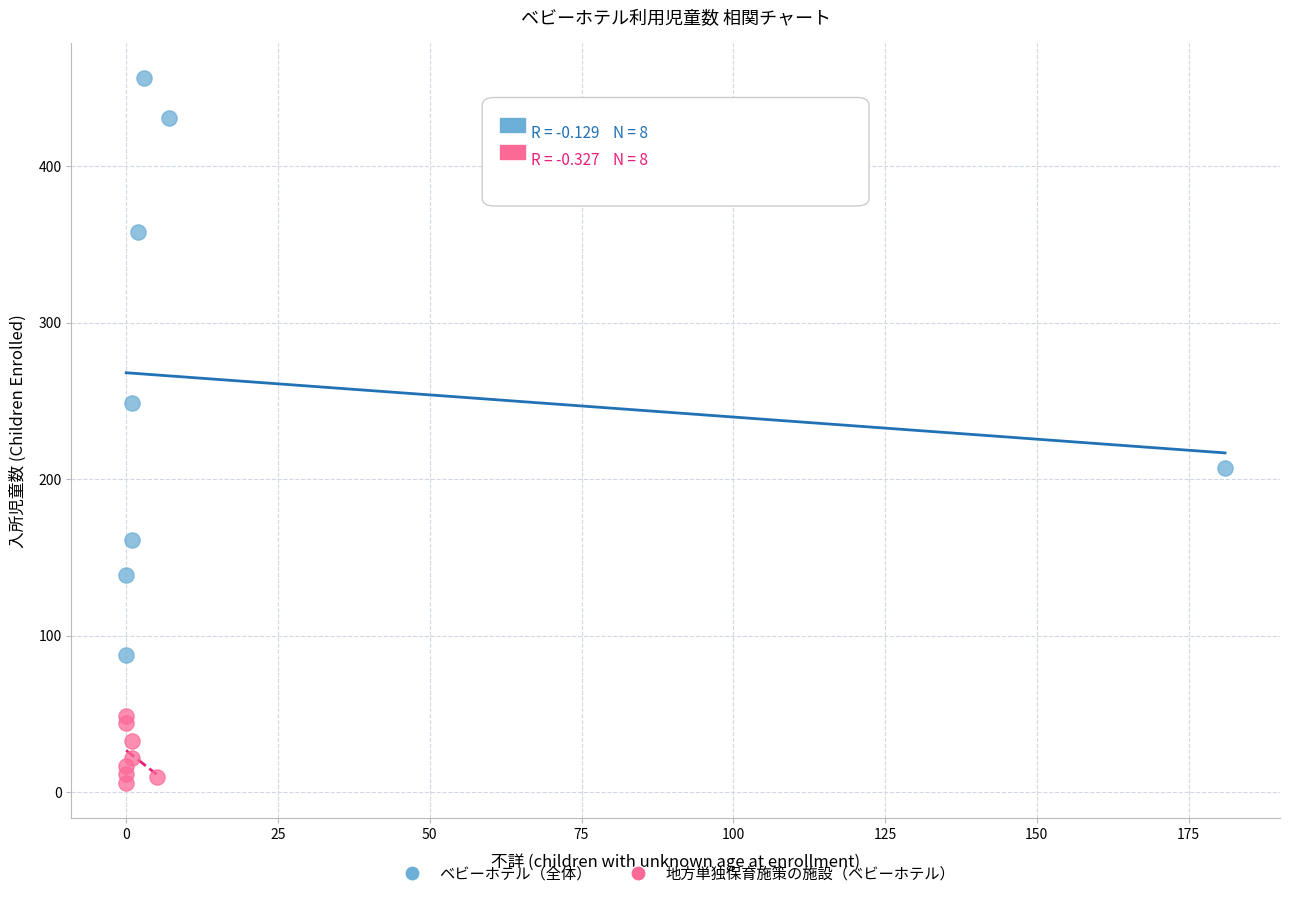

Which series reaches the minimum Y coordinate?

地方単独保育施策の施設（ベビーホテル）